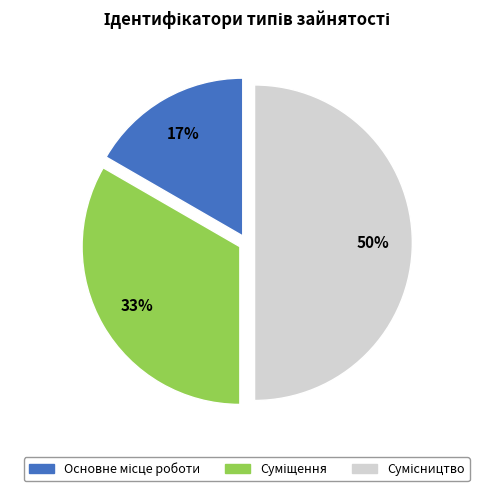

To the nearest percent, what is the difference between the largest and smallest slice percentages?

33%